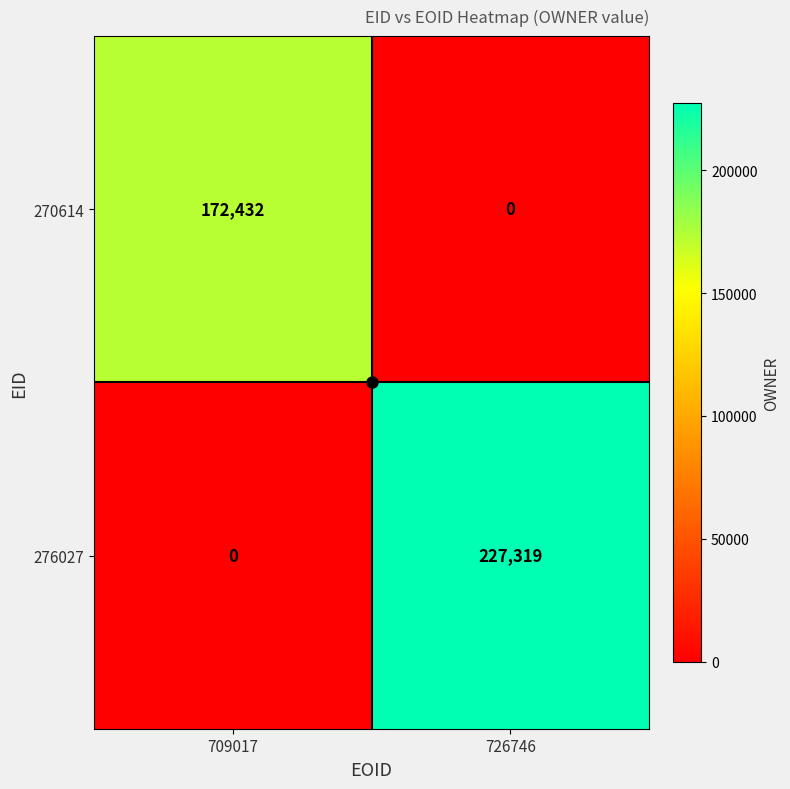

How many series are shown in this chart?

2